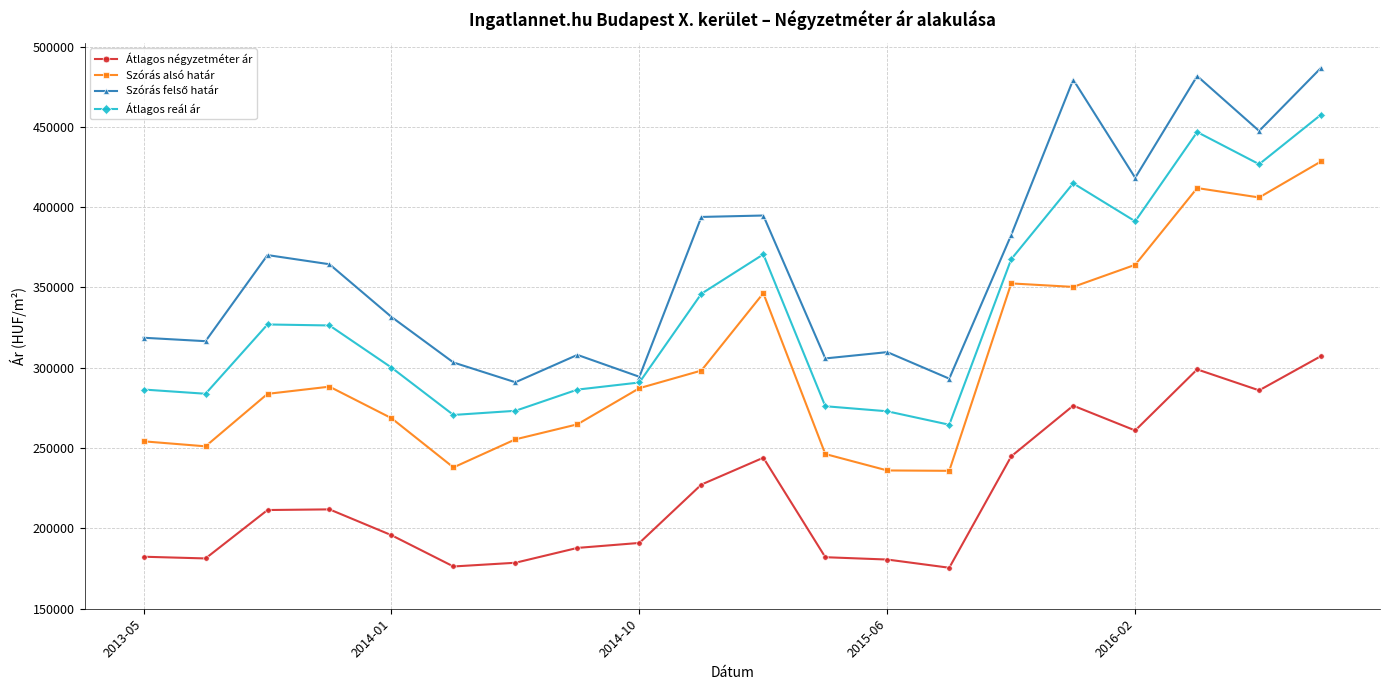

At how many categories does at least one series exceed 204464?

20